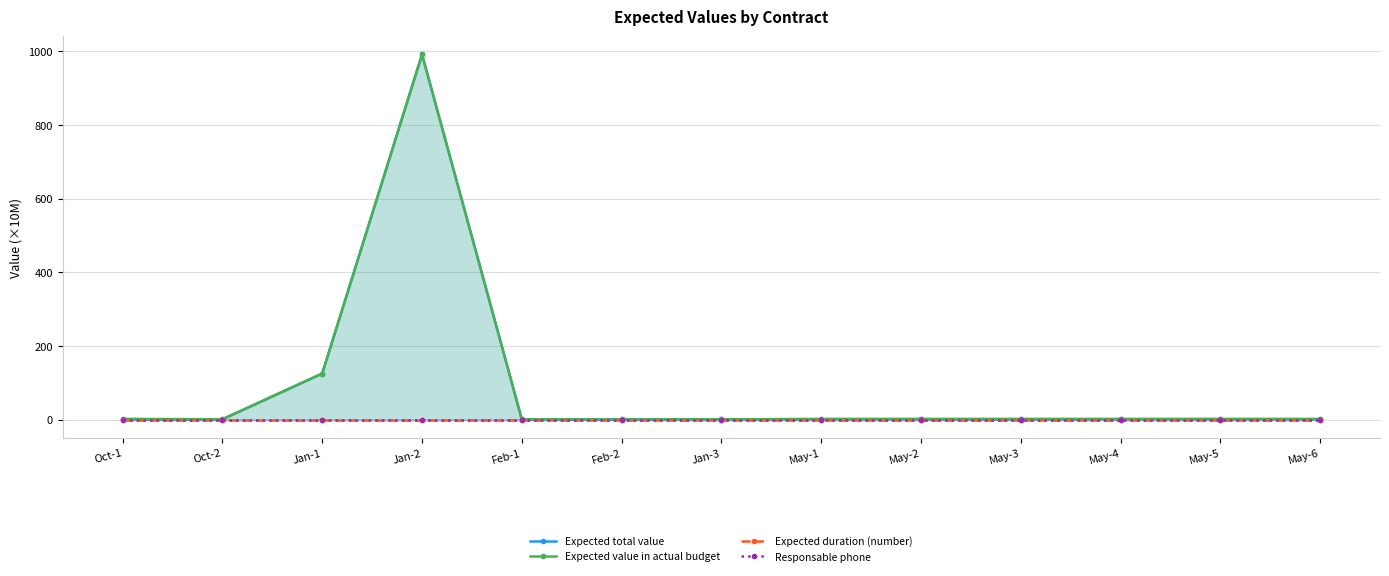

Reading left to right, what are all the values shown in this chart?

Expected total value: 1.7	1.1	125.3	991.7	0.9	0.7	0.9	1.7	1.7	1.7	1.7	1.7	1.7
Expected value in actual budget: 1.7	1.1	125.3	991.7	0.9	0.7	0.9	1.7	1.7	1.7	1.7	1.7	1.7
Expected duration (number): 0.0	0.0	0.0	0.0	0.0	0.0	0.0	0.0	0.0	0.0	0.0	0.0	0.0
Responsable phone: 0.4	0.4	0.4	0.4	0.4	0.4	0.4	0.4	0.4	0.4	0.4	0.4	0.4